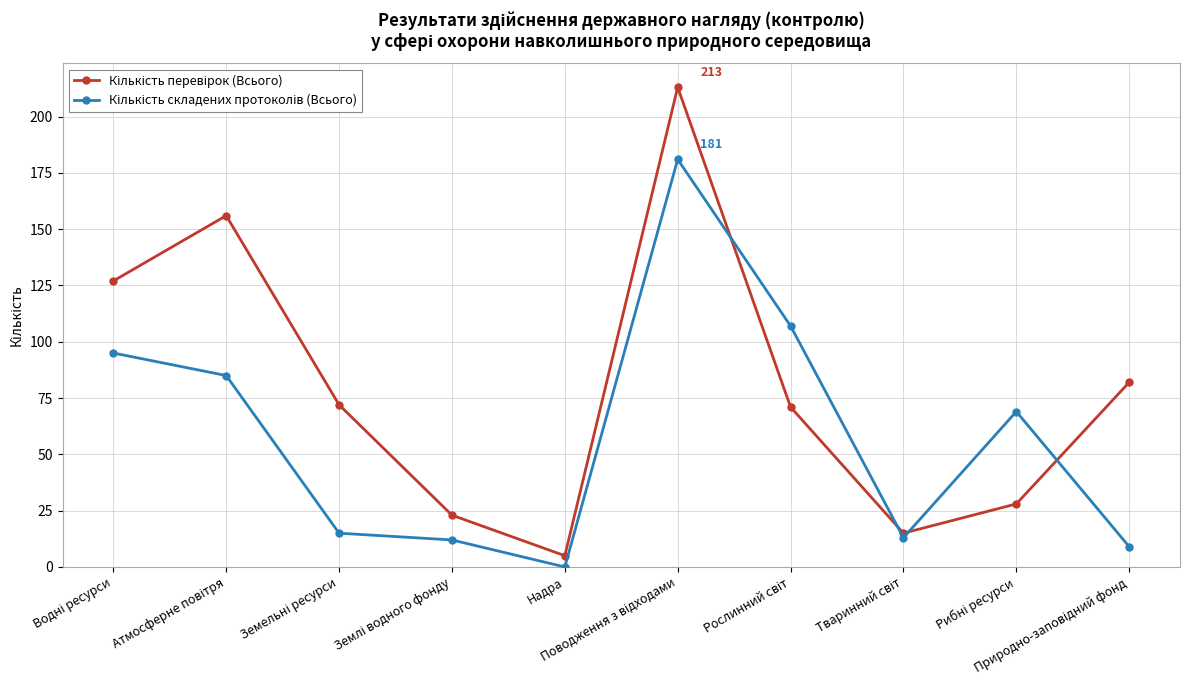

What is the maximum value shown in the chart?

213